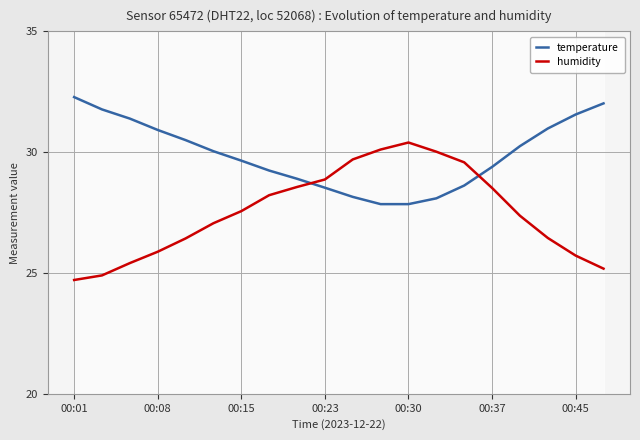

After their last crossing, which series has the higher values: humidity or temperature?

temperature